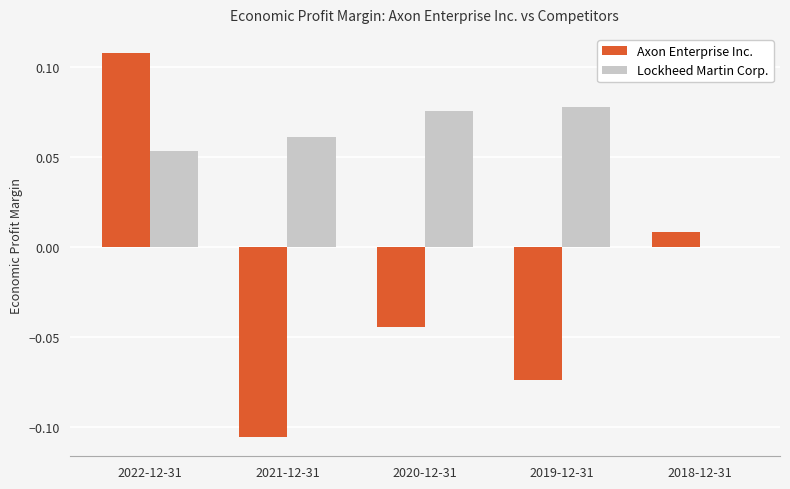

Which category has the highest value in the Axon Enterprise Inc. series?

2022-12-31